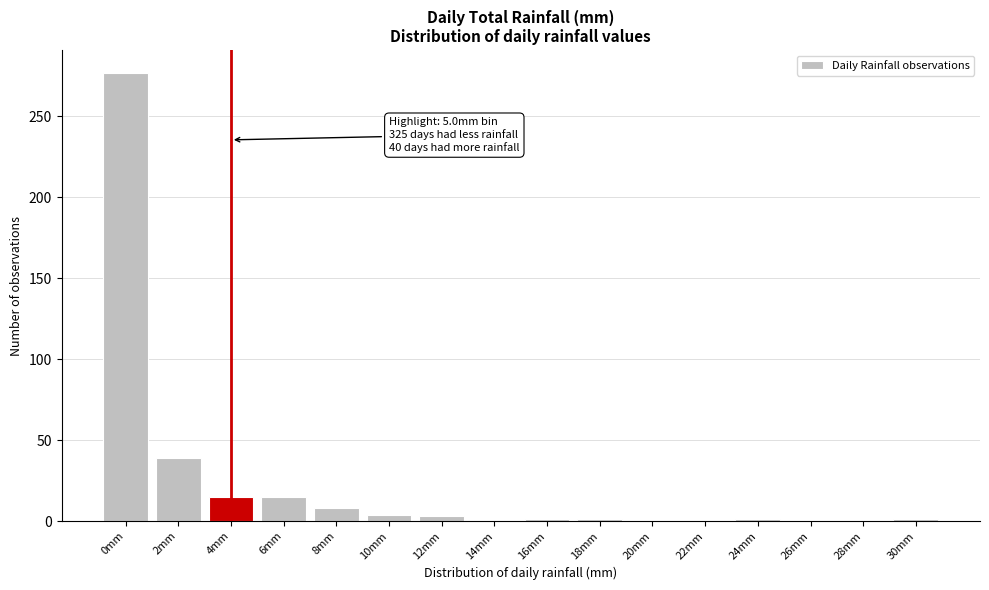

At which label is the value closest to 138?

2mm